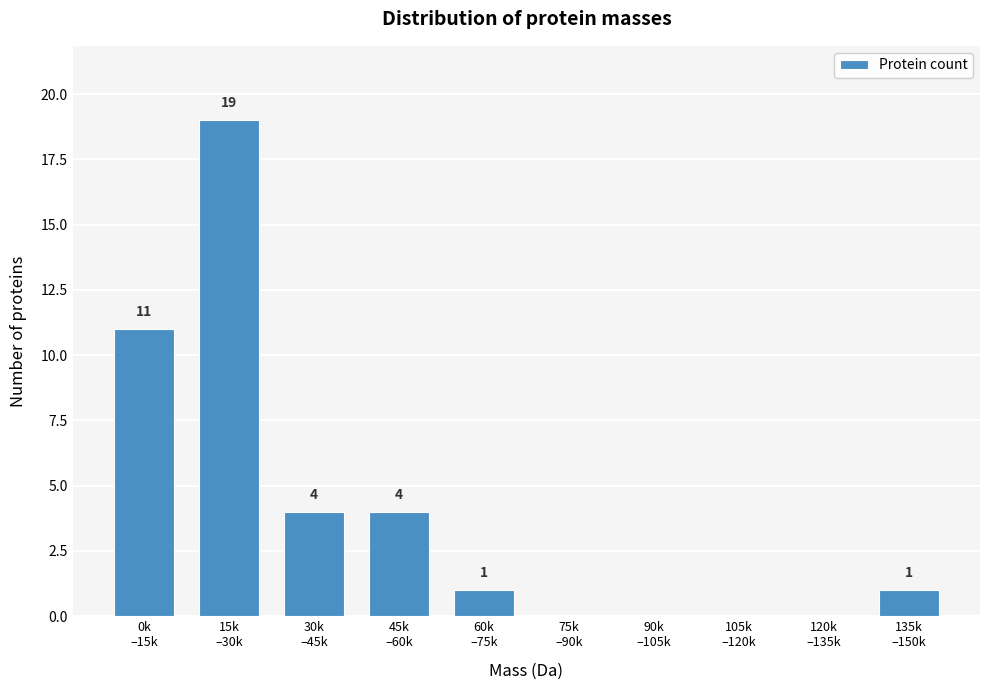

What is the greatest value displayed?

19